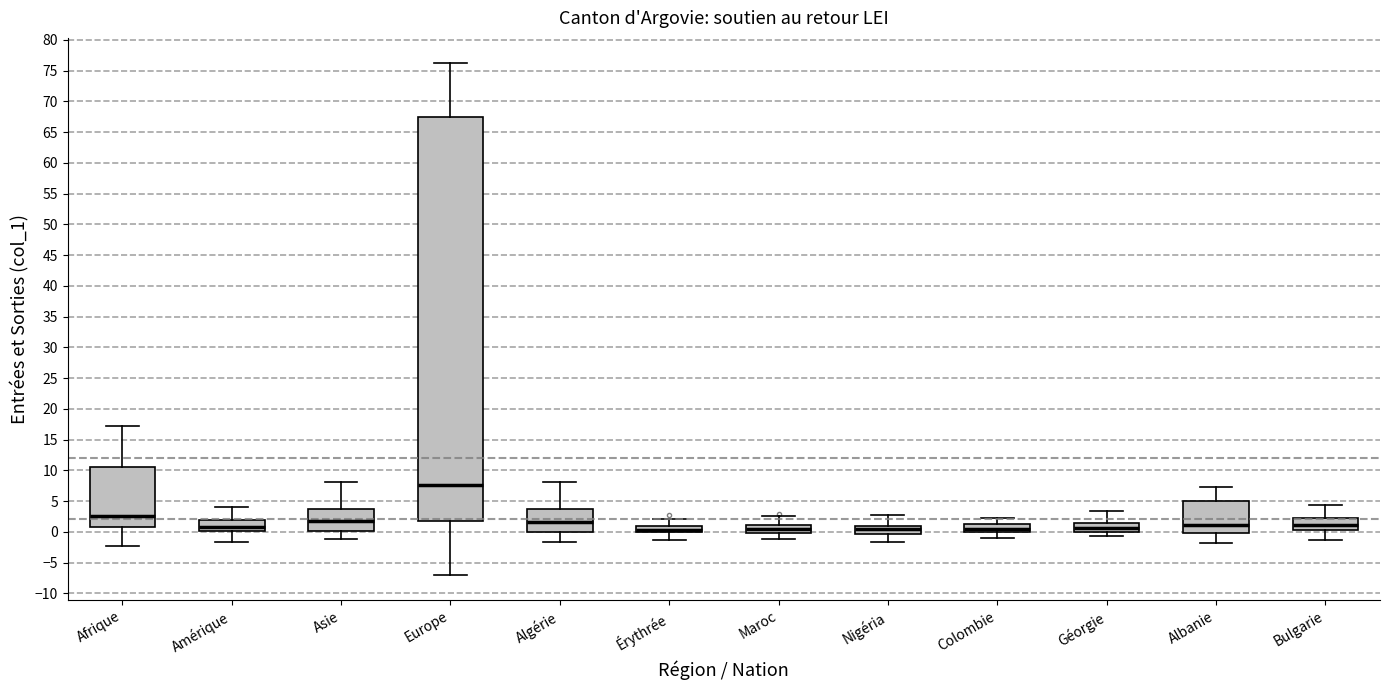

Comparing the boxes themselves (not the whiskers), which one is the tallest?

Europe